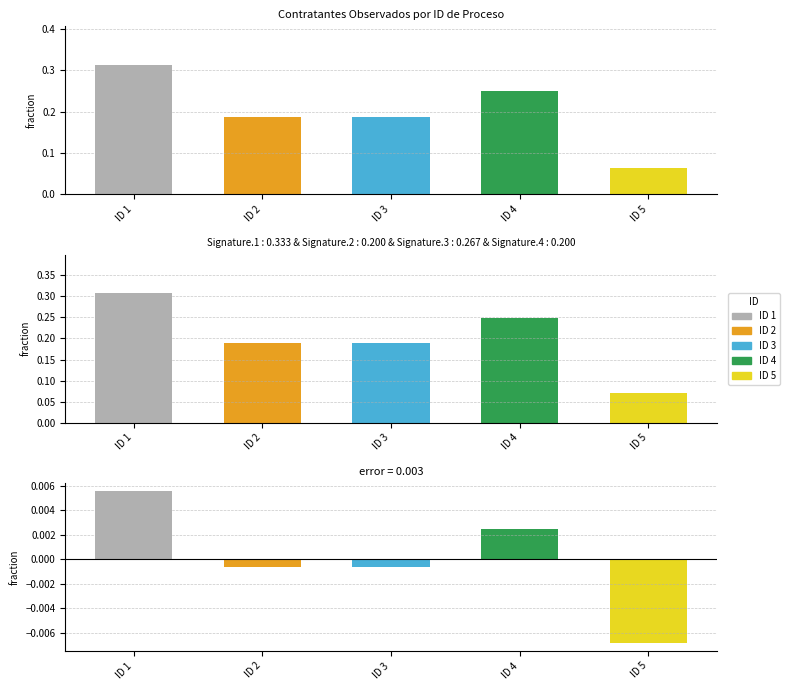

True or false: the data shows 0.2 at ID 3.

True